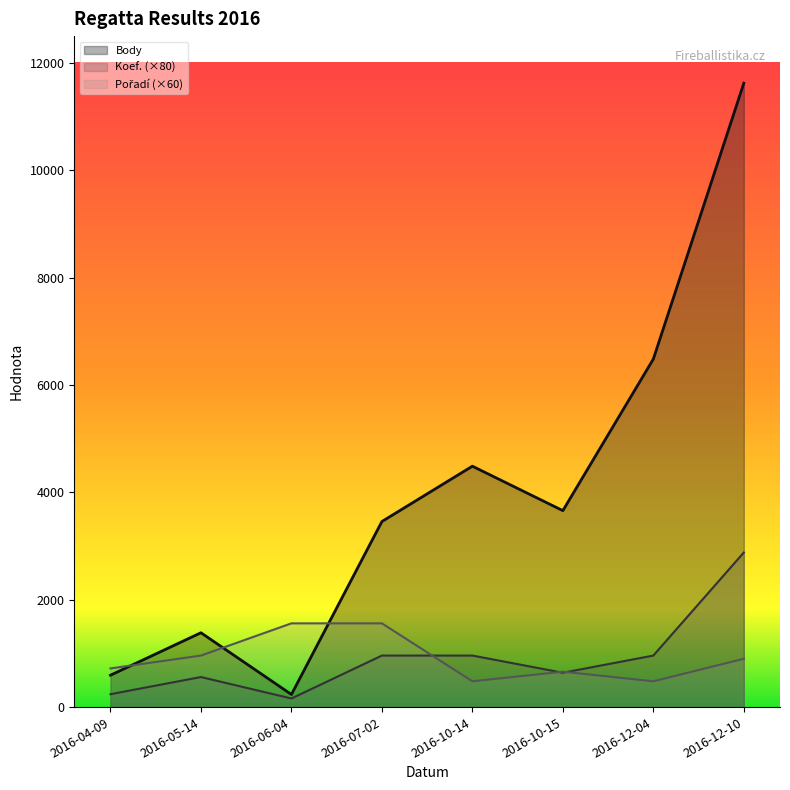

How many data points in Pořadí are less than 900?

4